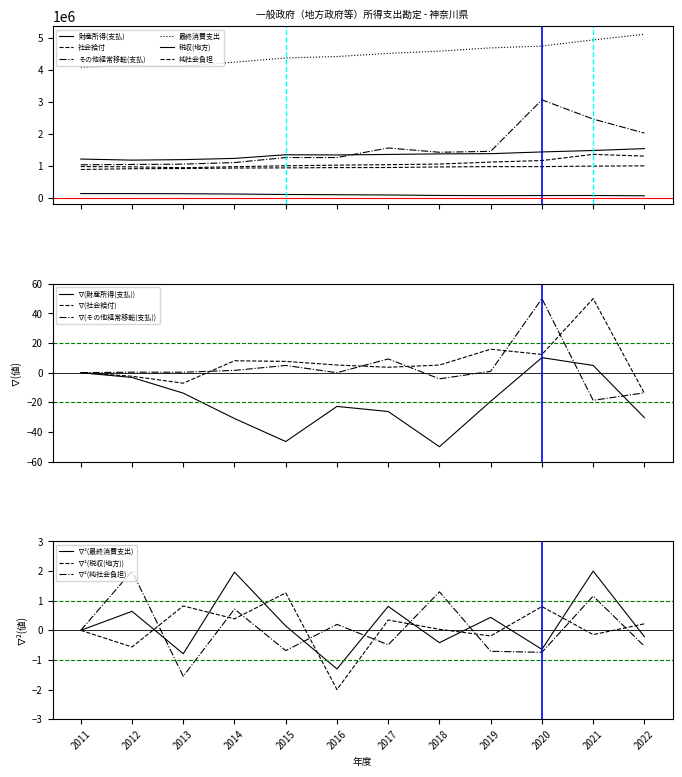

True or false: 純社会負担 and 社会給付 intersect in this chart.

False